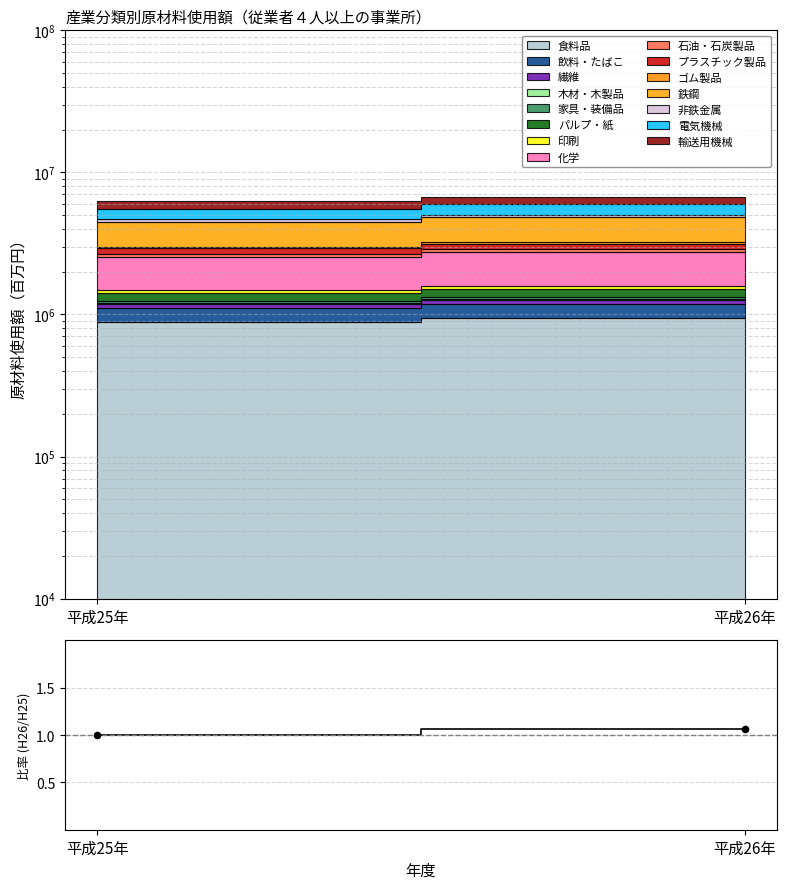

What is the change in value from 平成25年 to 平成26年?

+0.1